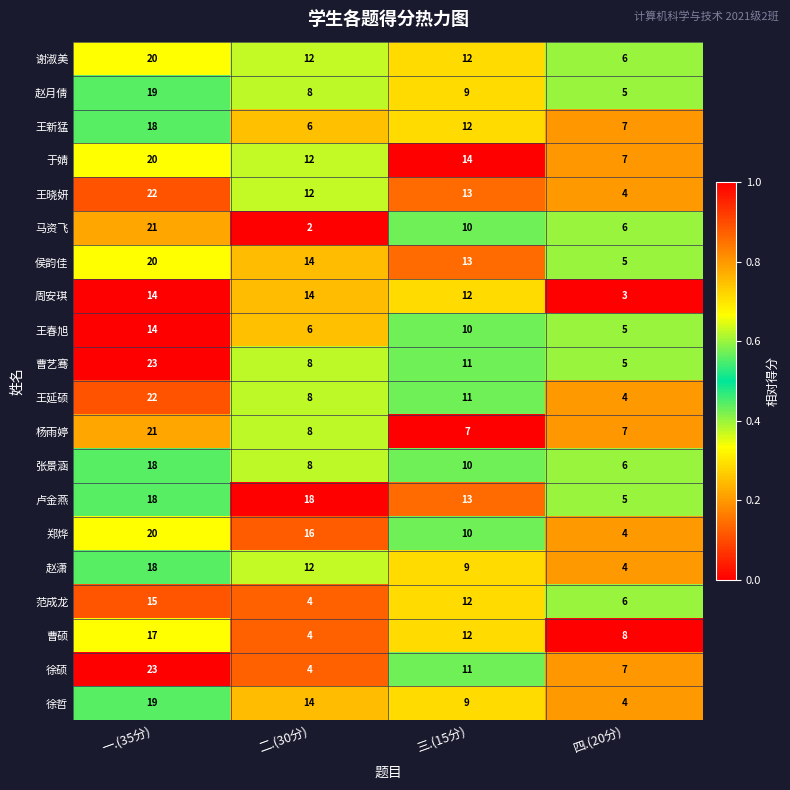

List the labels in order of 赵潇 value, smallest first.

四.(20分), 三.(15分), 二.(30分), 一.(35分)